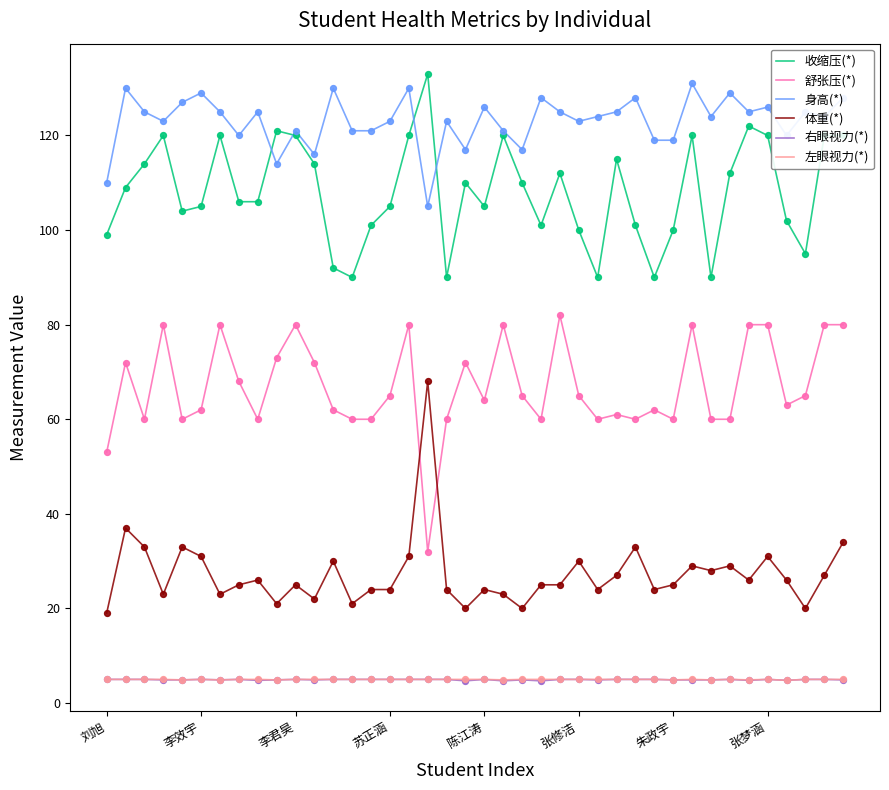

What are all the series names shown in the legend?

收缩压(*), 舒张压(*), 身高(*), 体重(*), 右眼视力(*), 左眼视力(*)